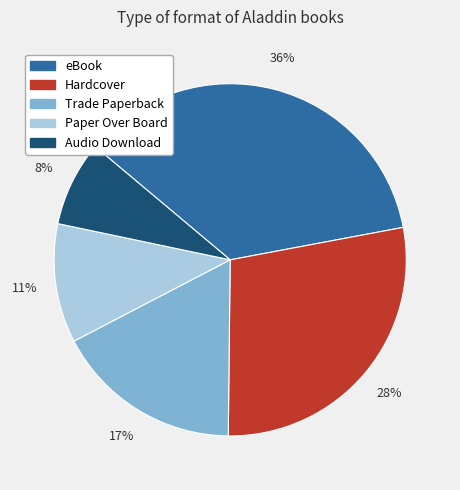

Combined, do Hardcover and eBook account for over 50%?

Yes